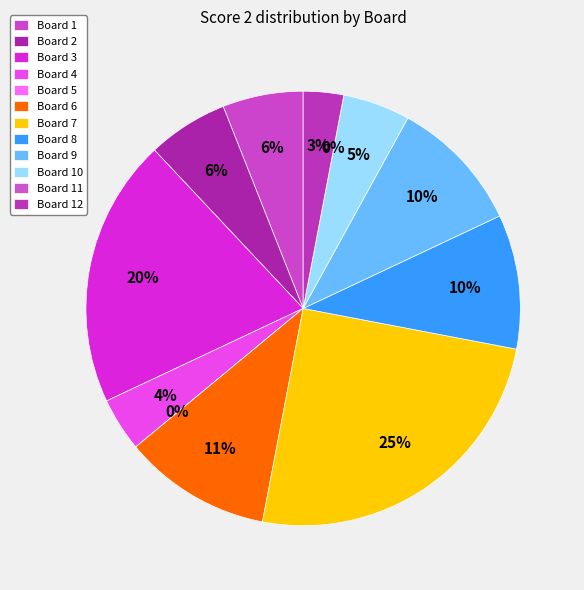

To the nearest percent, what is the average slice percentage?

8%